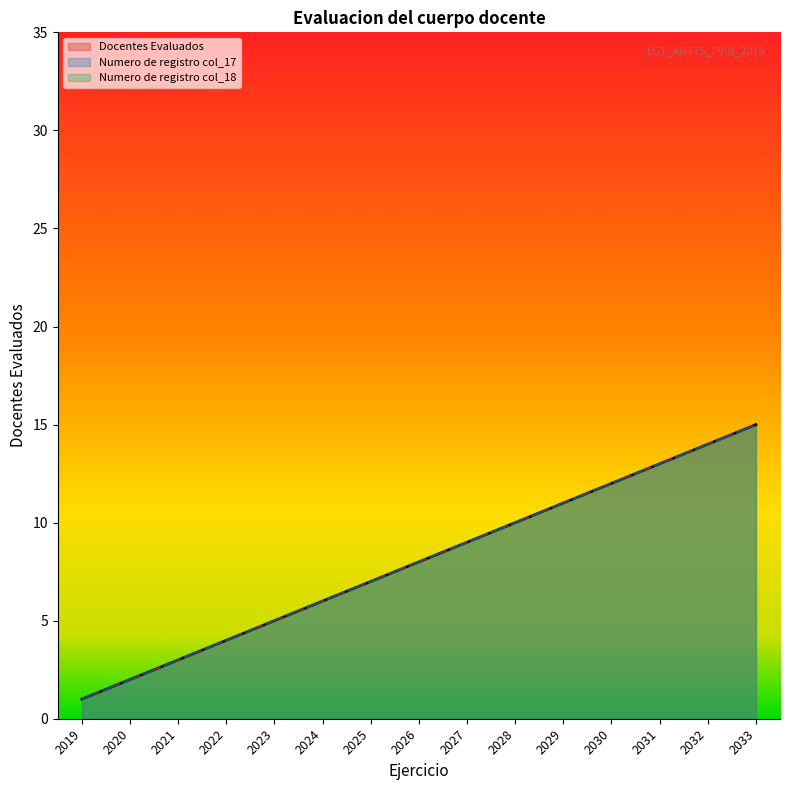

How many data points in Numero de registro col_17 are above 8?

7